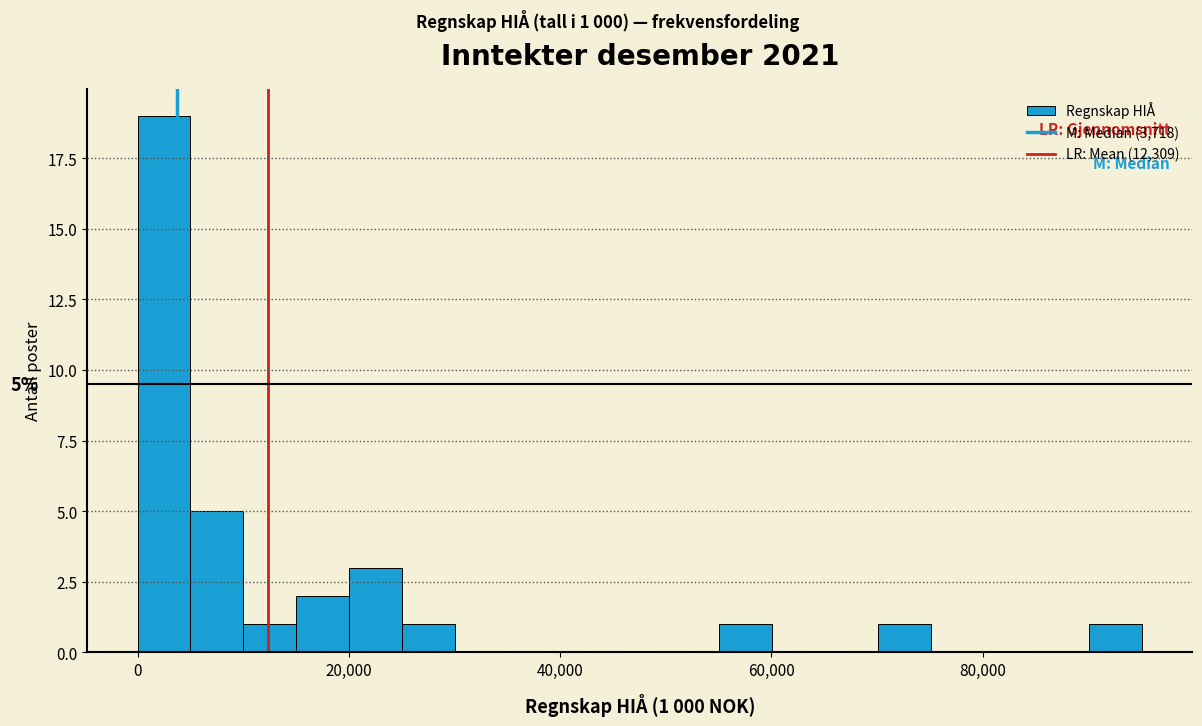

Read against the x-axis, roughly where is the centre of the tallest bar?

2000